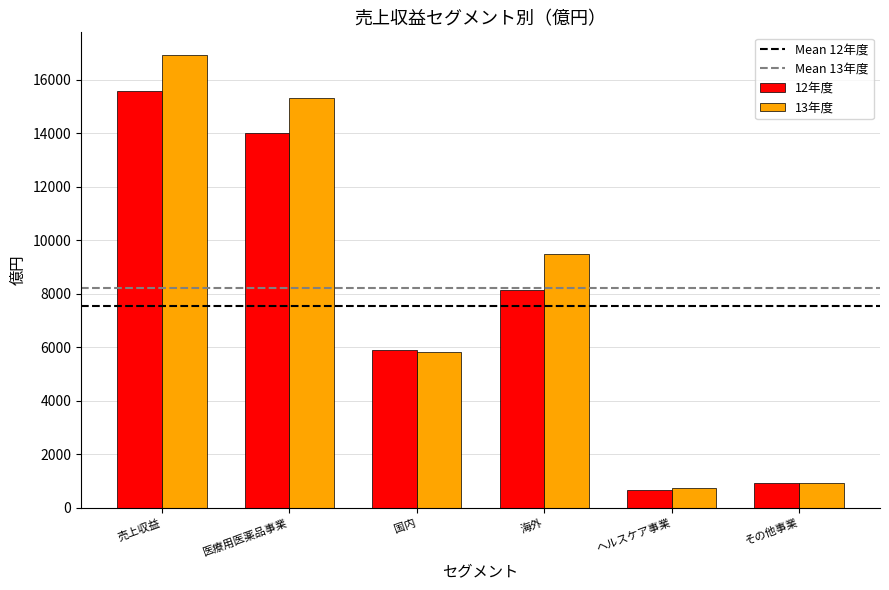

What is the difference between the 13年度 values at 売上収益 and その他事業?

15979